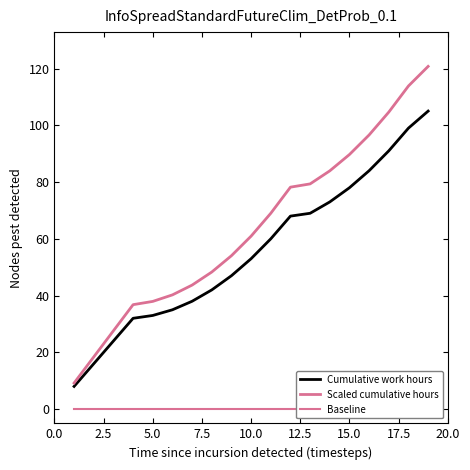

Reading left to right, list all the values displayed in this chart.

Cumulative work hours: 8.0	16.0	24.0	32.0	33.0	35.0	38.0	42.0	47.0	53.0	60.0	68.0	69.0	73.0	78.0	84.0	91.0	99.0	105.0
Scaled cumulative hours: 9.2	18.4	27.6	36.8	37.9	40.2	43.7	48.3	54.0	60.9	69.0	78.2	79.4	84.0	89.7	96.6	104.7	113.9	120.8
Baseline: 0.0	0.0	0.0	0.0	0.0	0.0	0.0	0.0	0.0	0.0	0.0	0.0	0.0	0.0	0.0	0.0	0.0	0.0	0.0